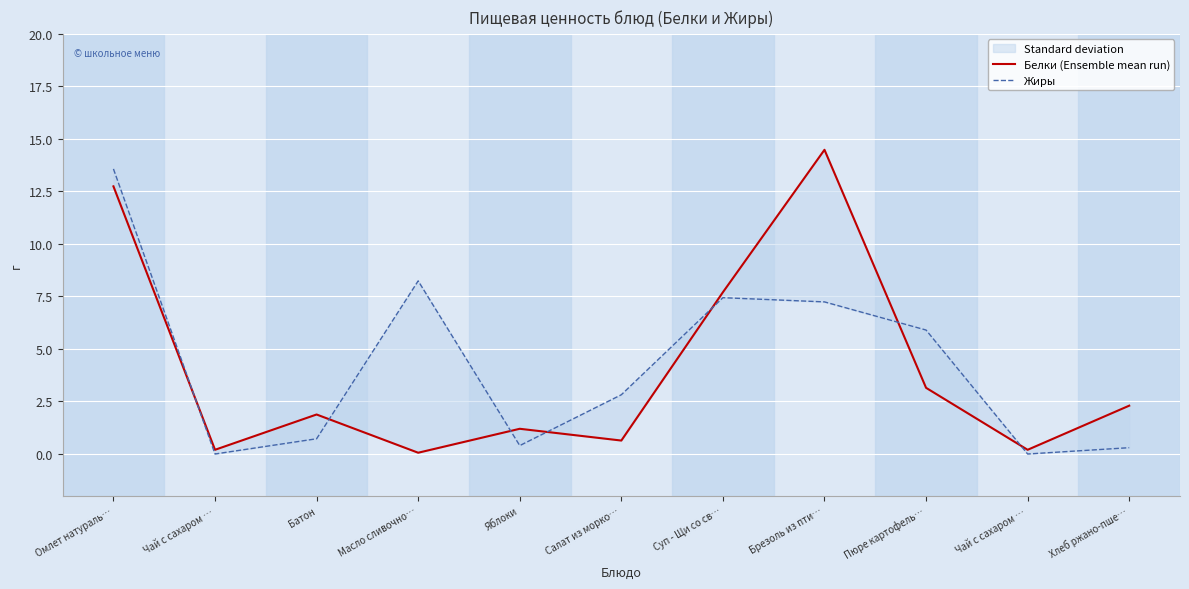

What is the approximate value of Белки (Ensemble mean run) at Брезоль из пти…?

14.5